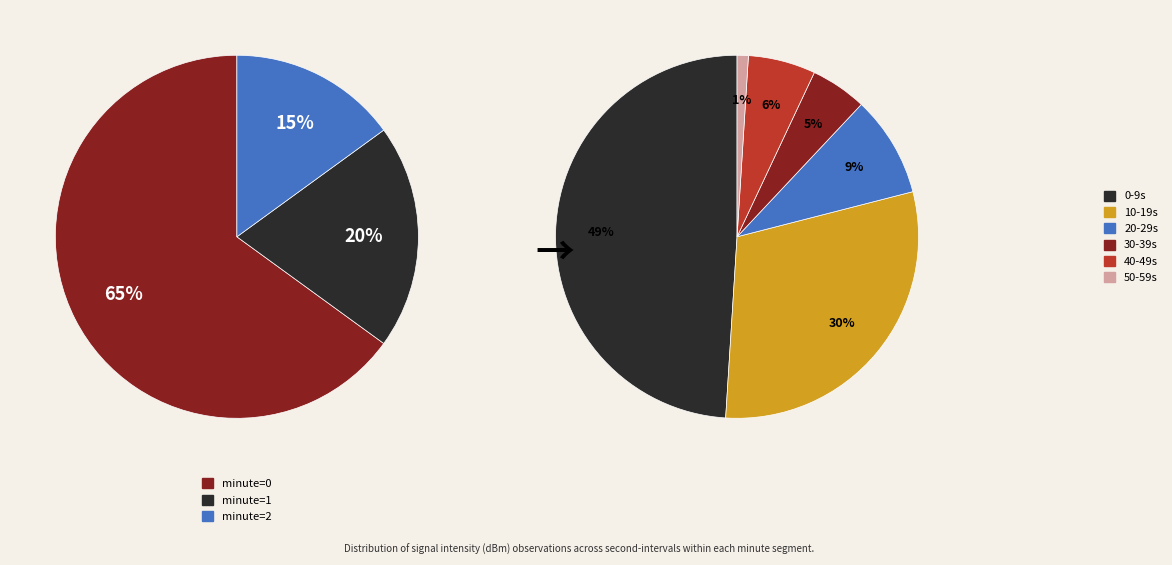

Does 10 represent more than half of the total?

No